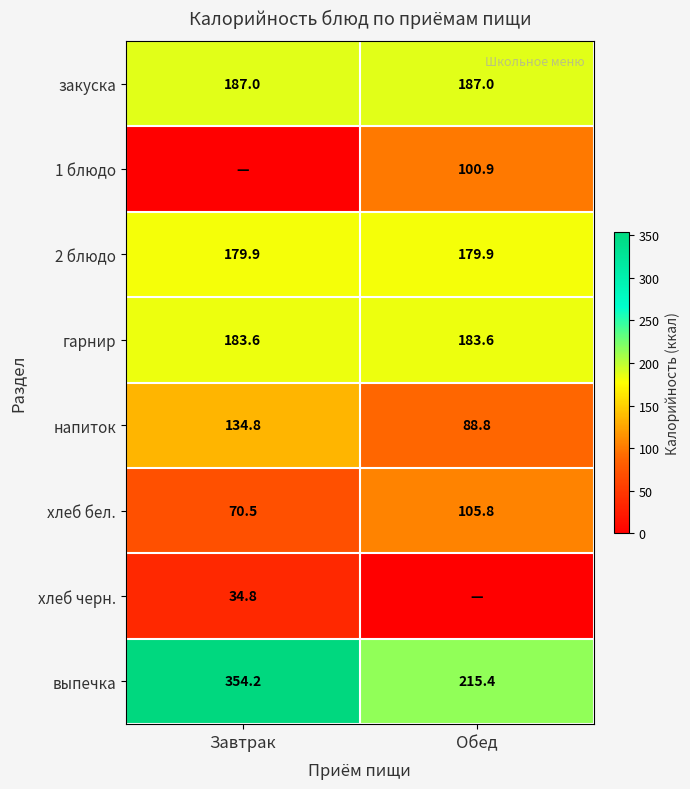

Which has a higher value, Обед or Завтрак?

Обед